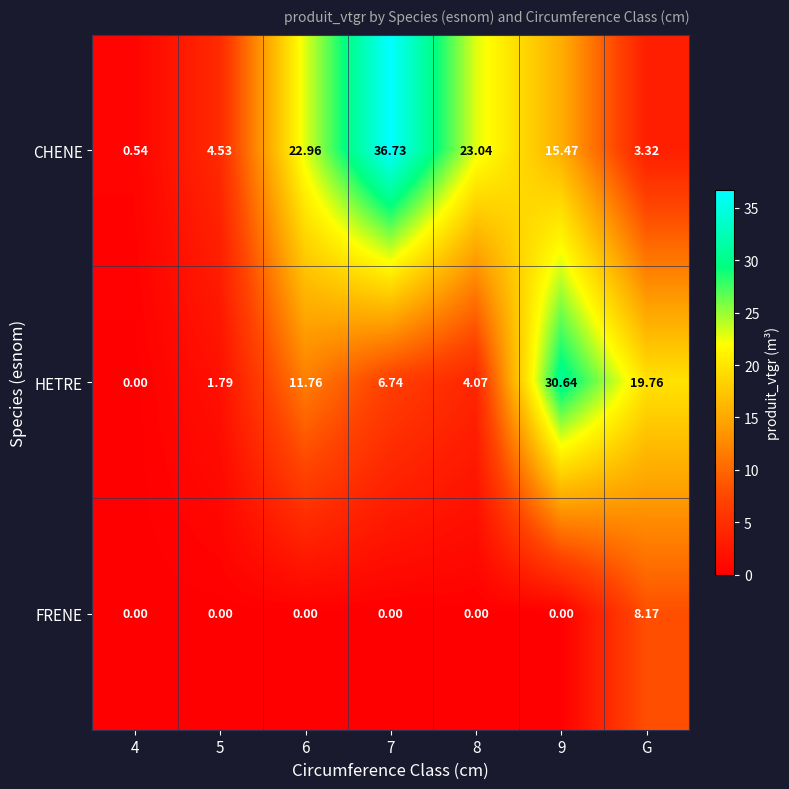

Between 7 and 8, which series saw the biggest shift?

CHENE